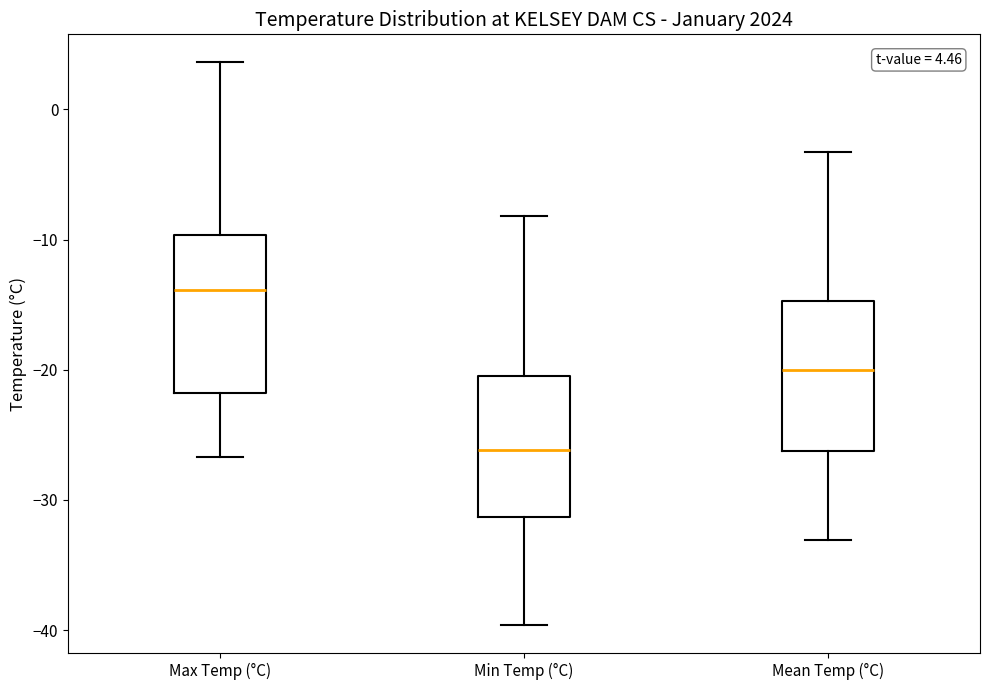

Which box's median line is the lowest?

Min Temp (°C)